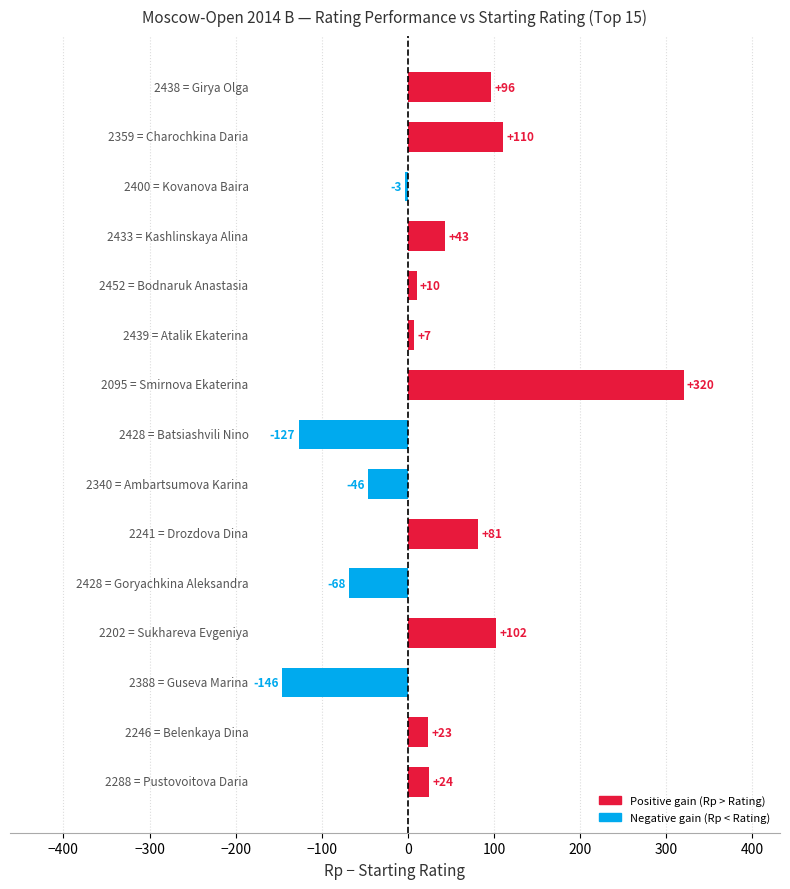

How many series are shown in this chart?

1